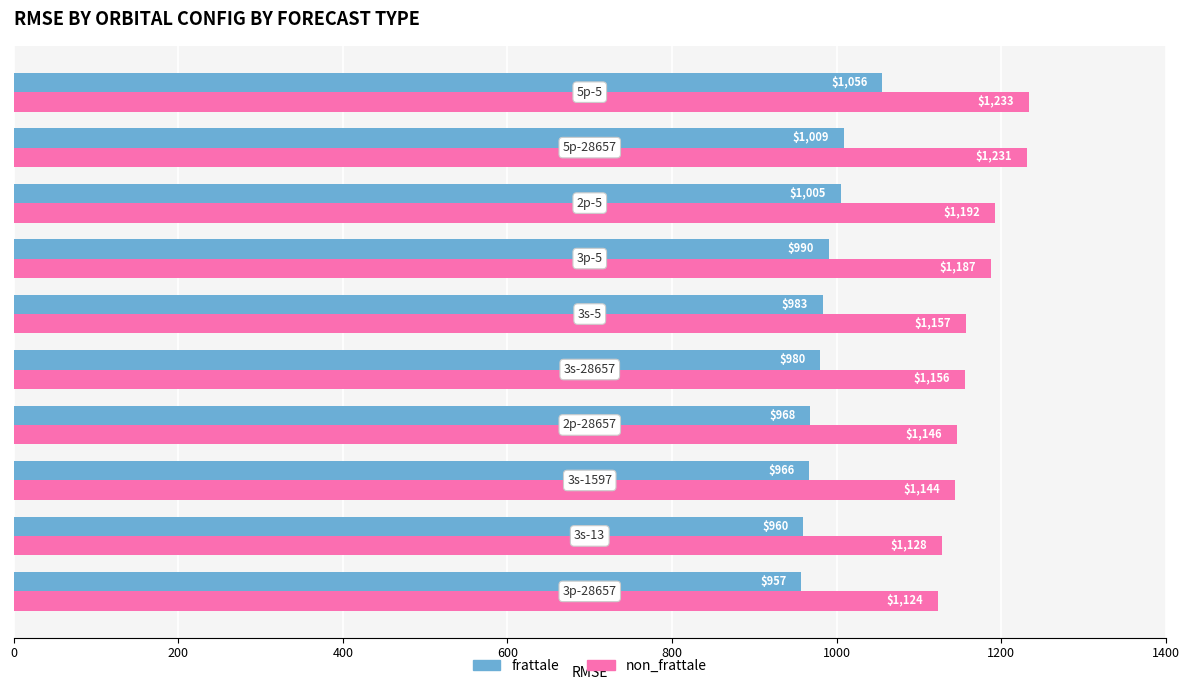

Which series has the largest total across all categories?

non_frattale